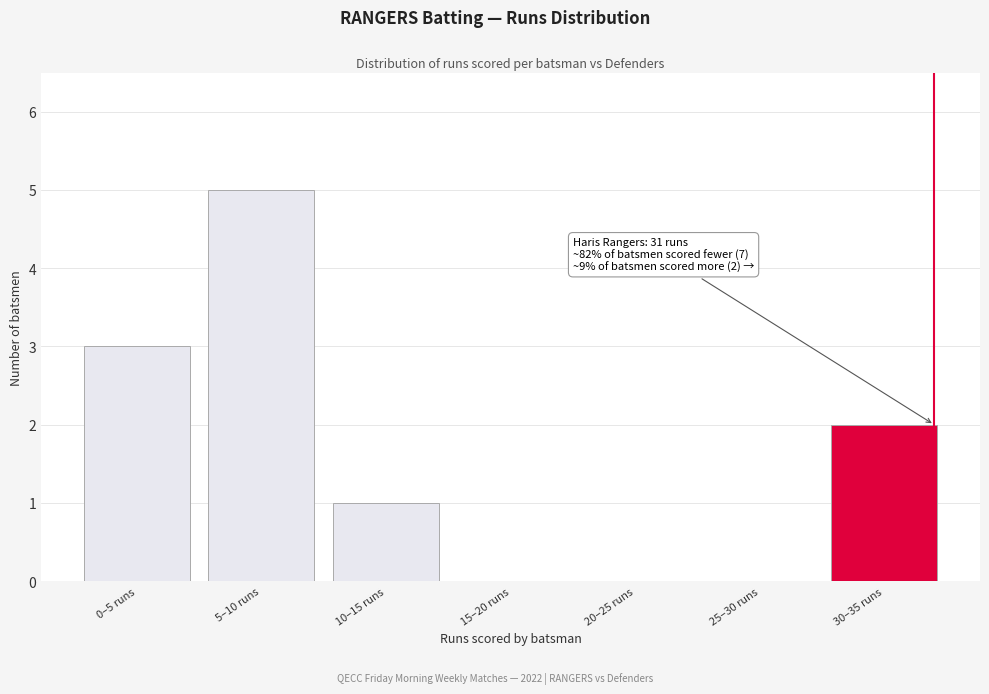

Reading left to right, extract all data points from this chart.

0–5 runs=3	5–10 runs=5	10–15 runs=1	15–20 runs=0	20–25 runs=0	25–30 runs=0	30–35 runs=2